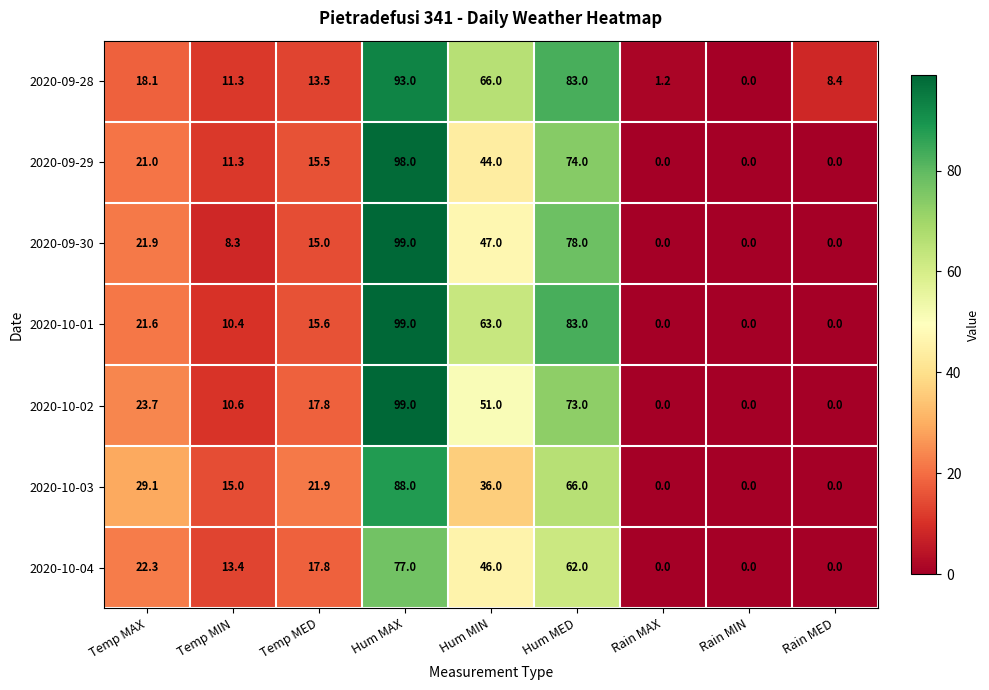

What is the sum of the 2020-10-04 values at Temp MAX and Hum MIN?

68.3